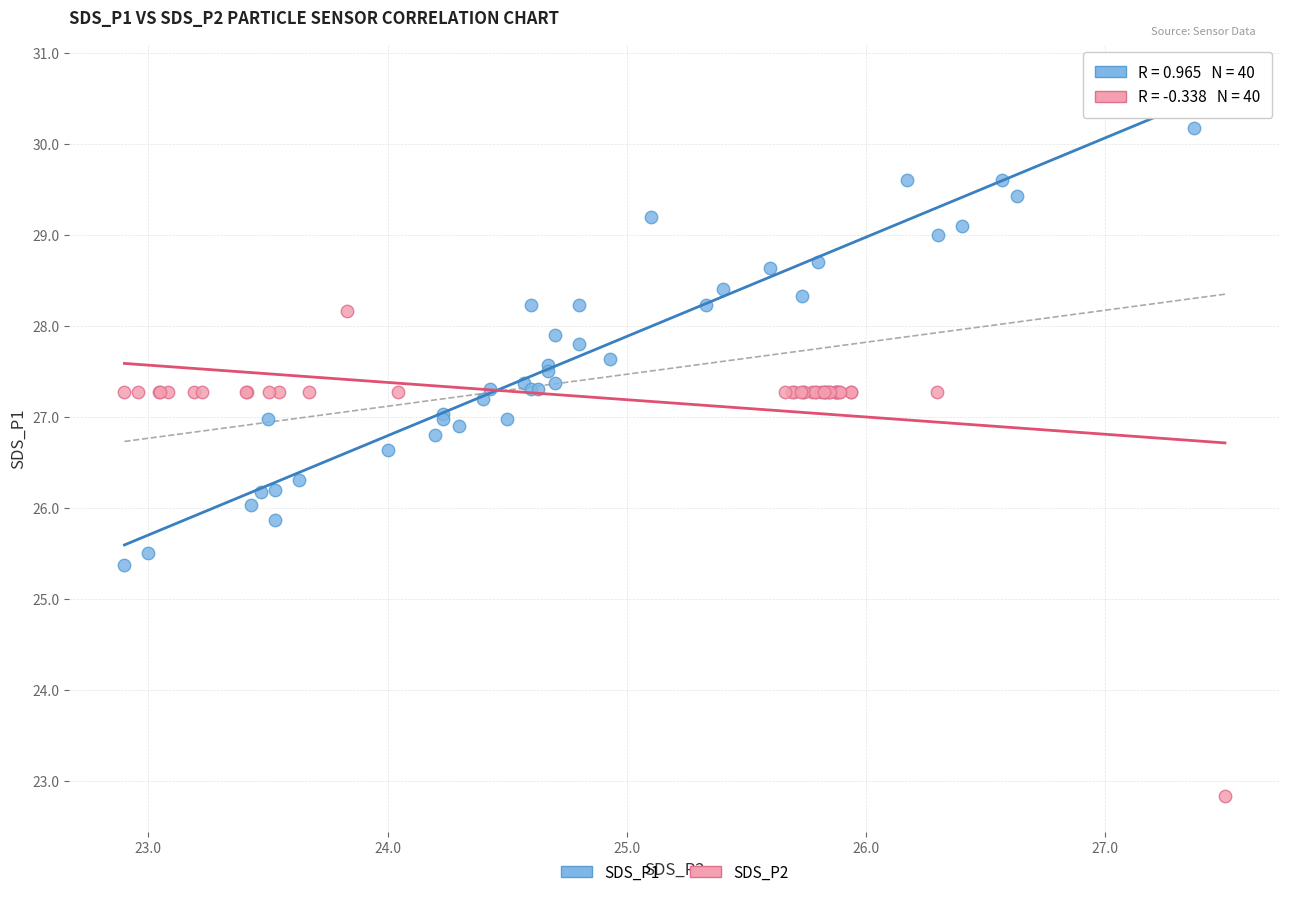

Which series reaches the maximum Y coordinate?

SDS_P1